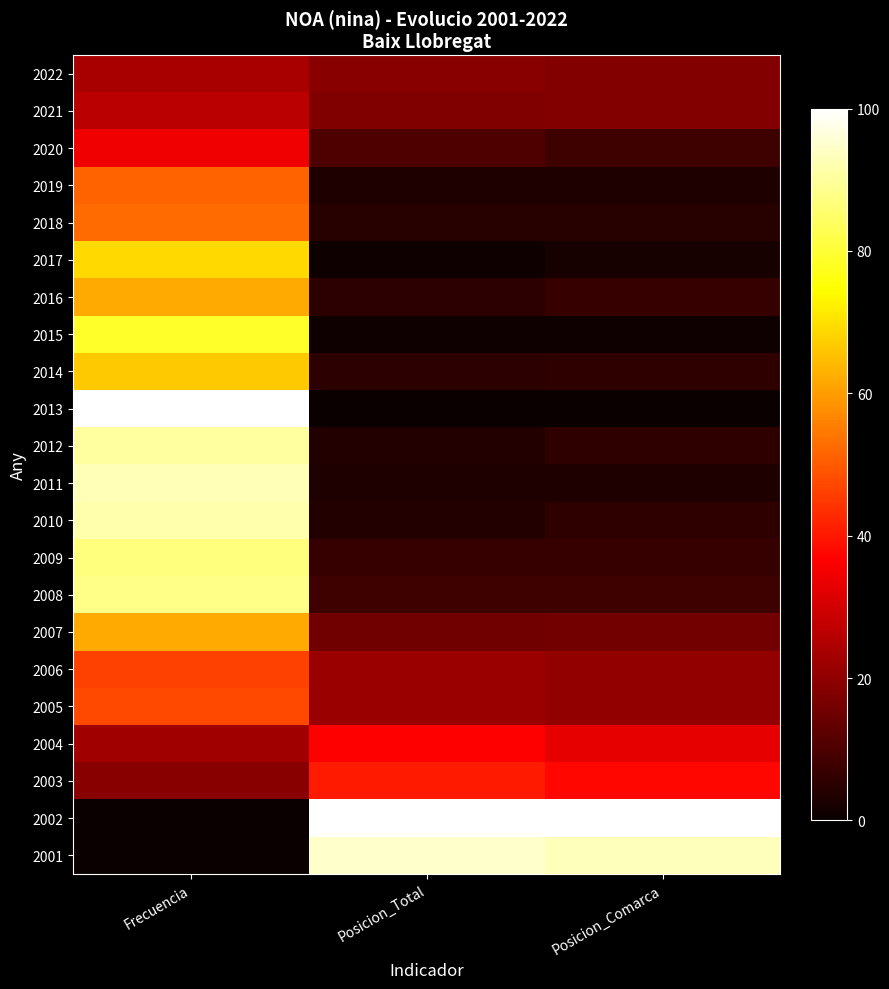

How many data points does each series have?

3